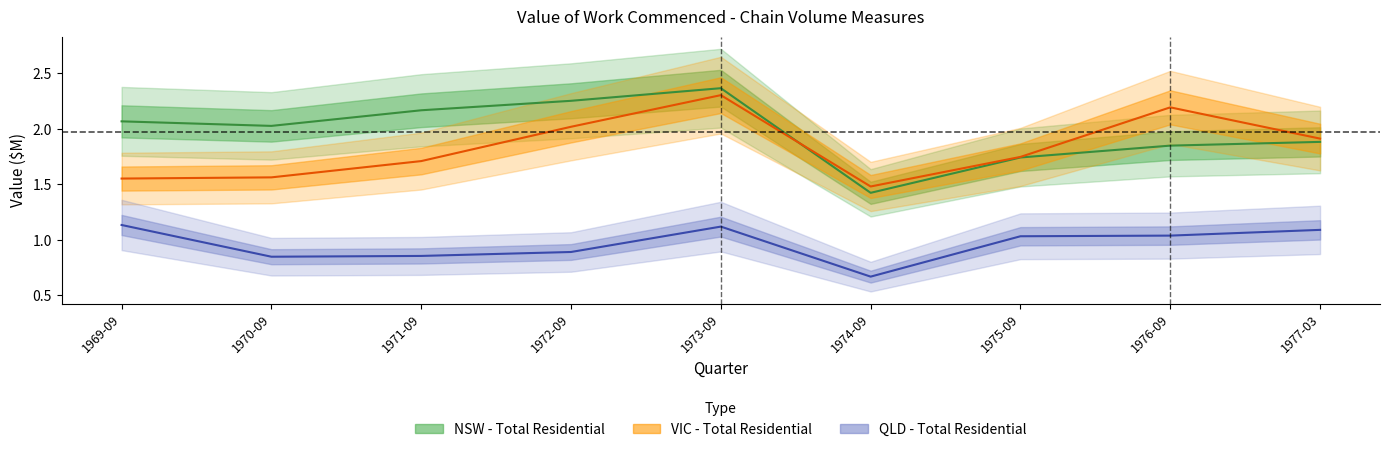

What is the smallest value displayed?

0.7